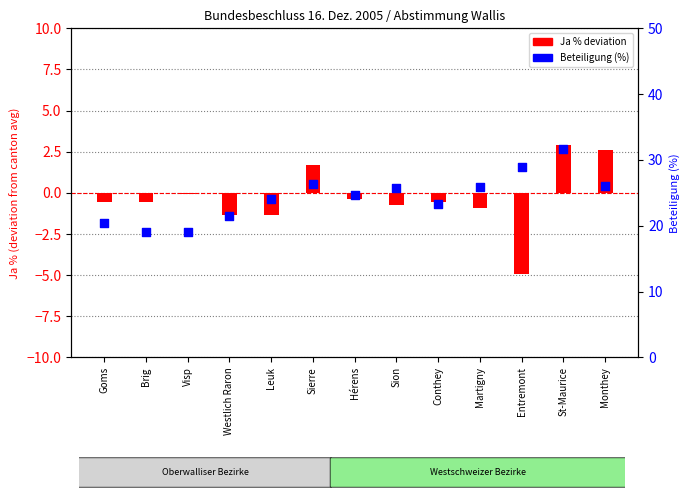

At how many categories does at least one series exceed 8?

13